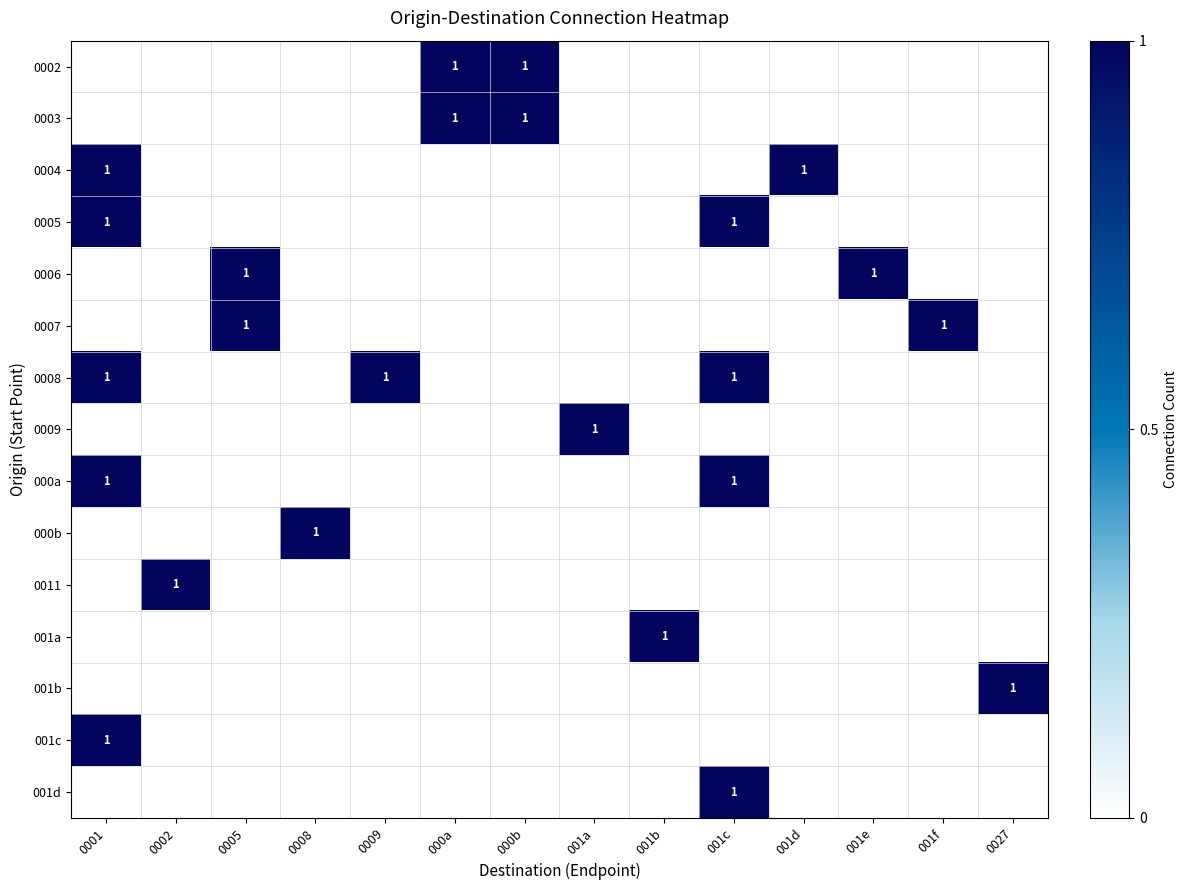

Which has a higher value, 001c or 001e?

001c